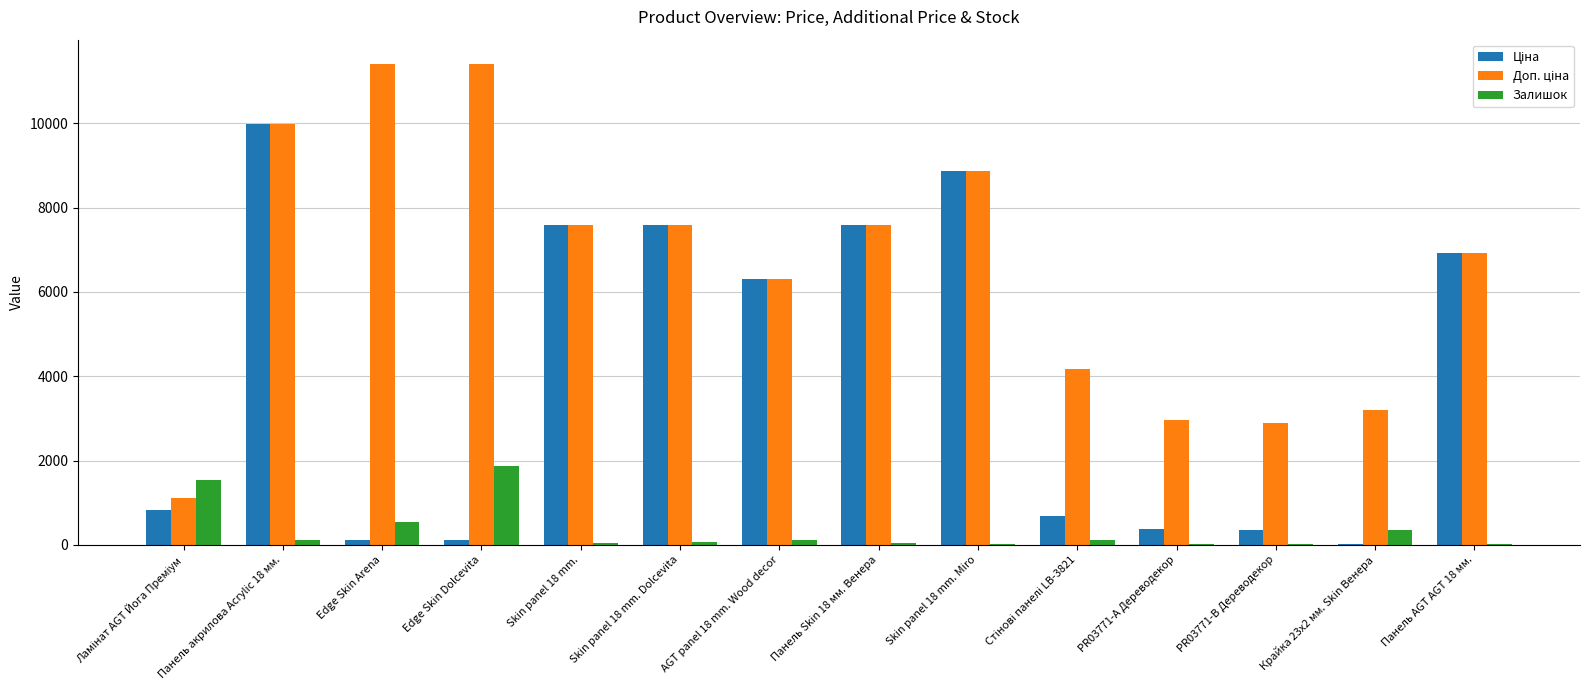

What is the maximum value for Залишок?

1859.0